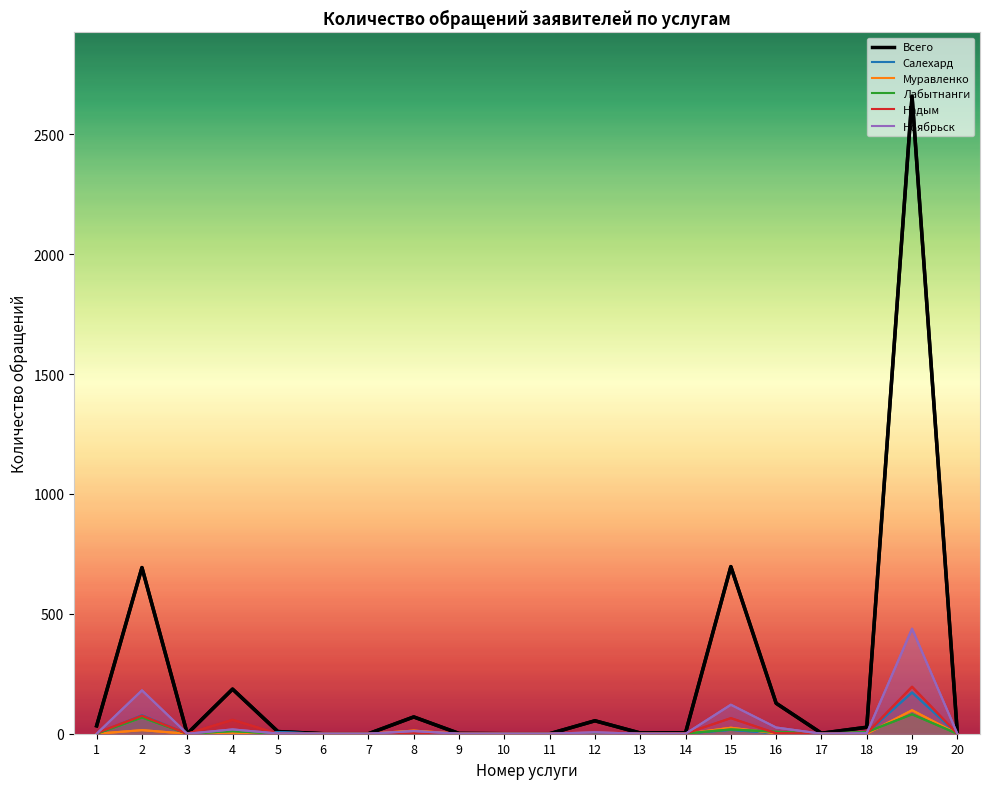

What is the difference between the maximum and second lowest values in the Надым series?

196